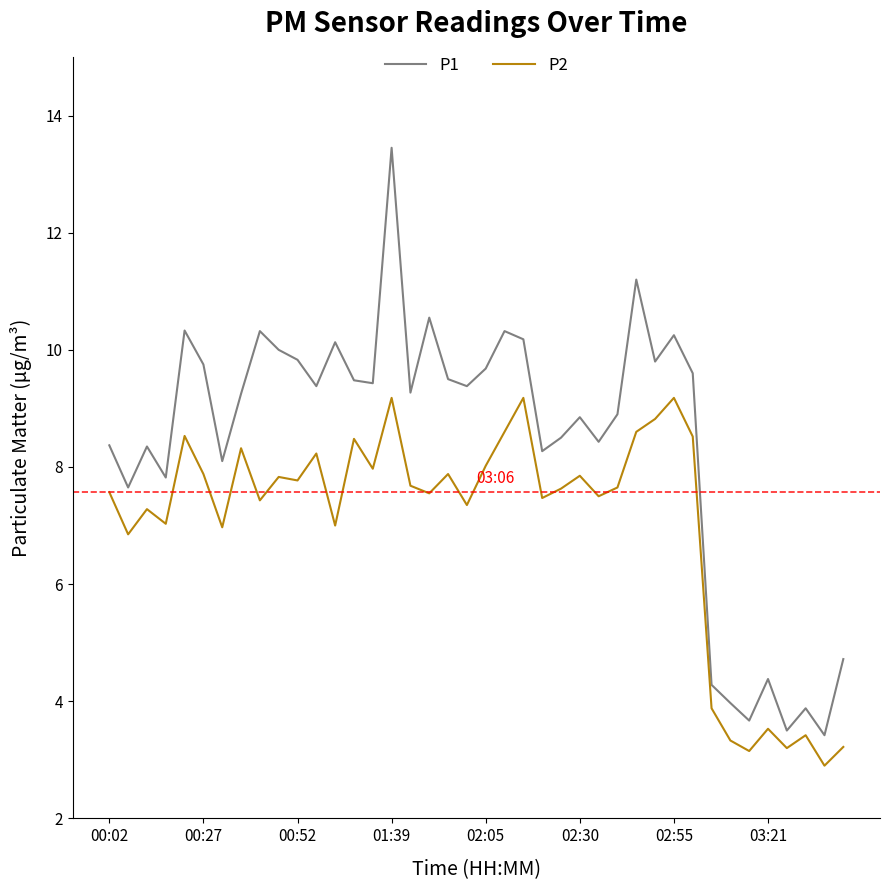

Which series has the widest spread of values?

P1